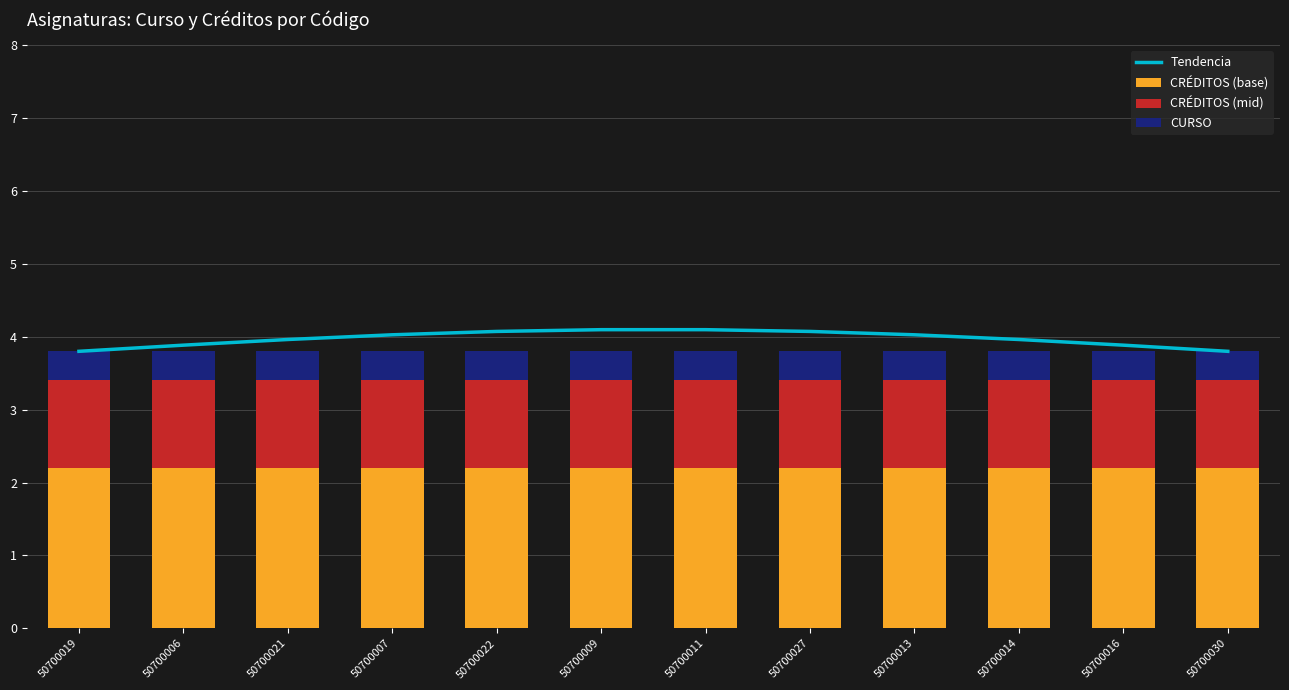

Where is CRÉDITOS (mid) nearest to the value 1?

50700019